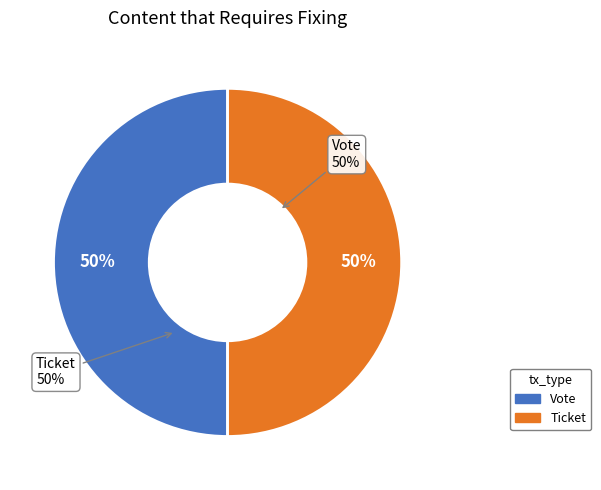

Which category has the smallest portion of the pie?

Ticket